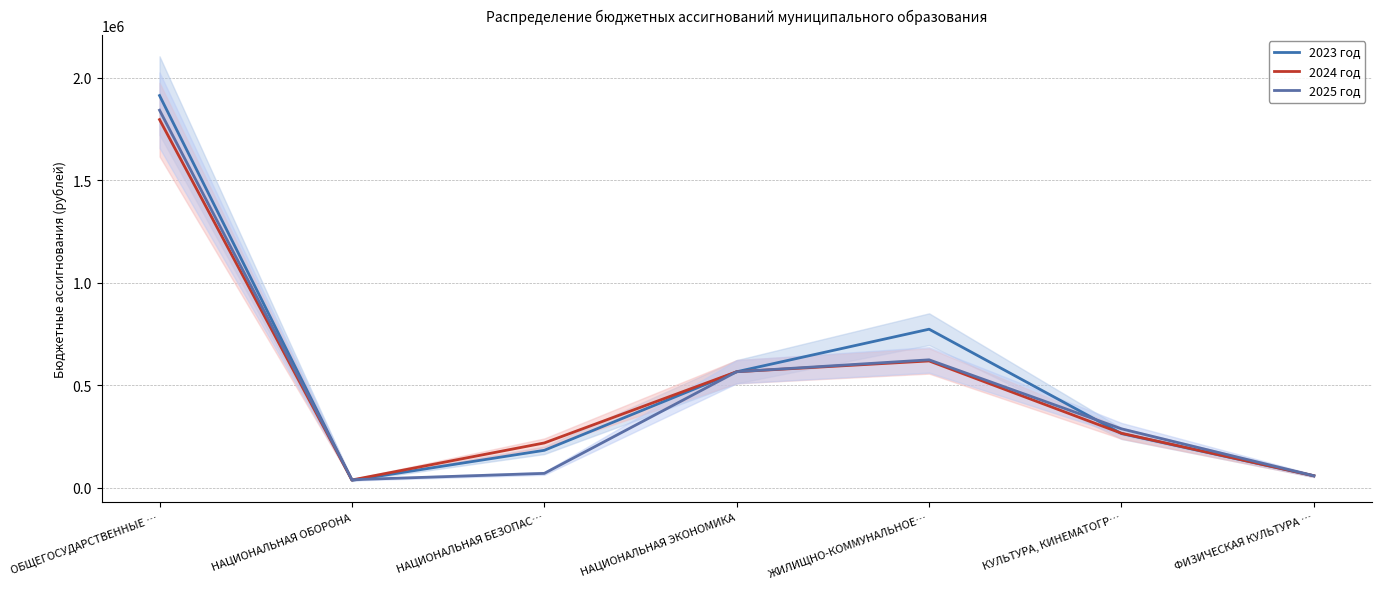

At which label does 2024 год first exceed 265689?

ОБЩЕГОСУДАРСТВЕННЫЕ …